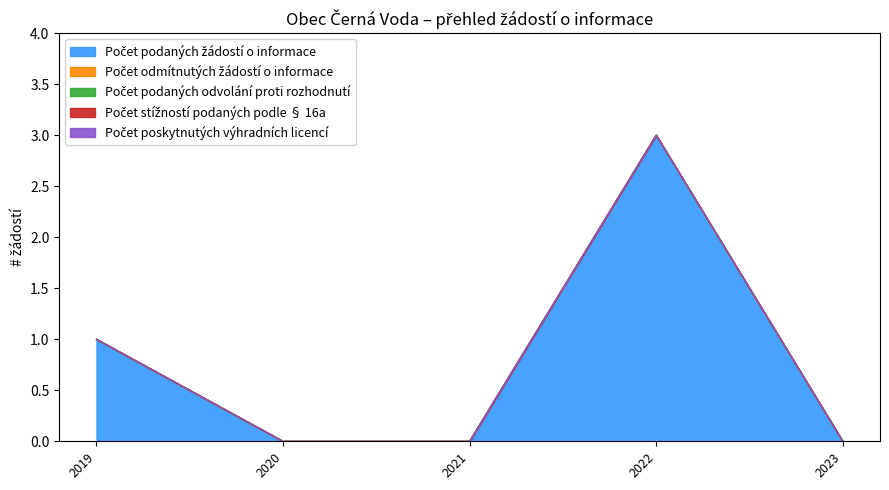

Is it true that Počet podaných žádostí o informace equals 0 at 2020?

True